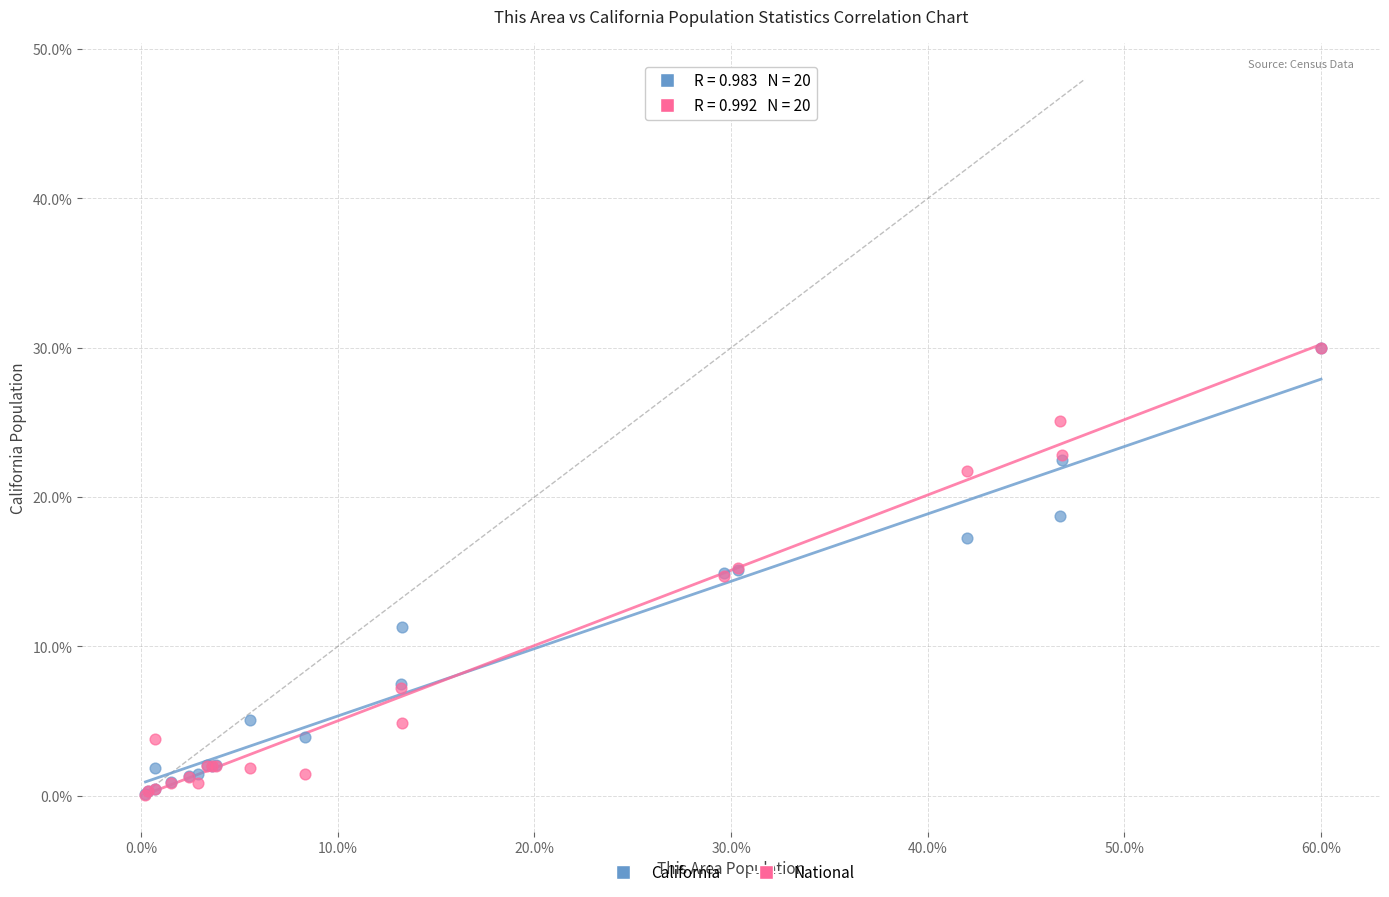

Which series has the widest spread of Y values?

National